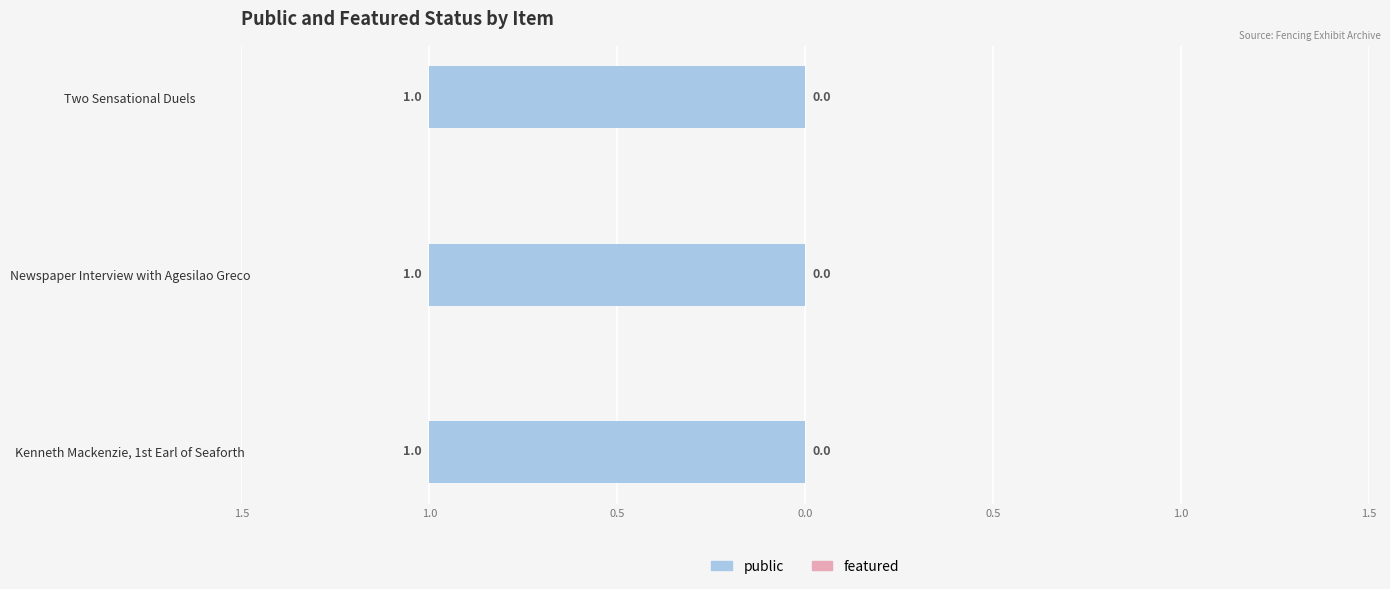

Where is public nearest to the value 1?

Kenneth Mackenzie, 1st Earl of Seaforth